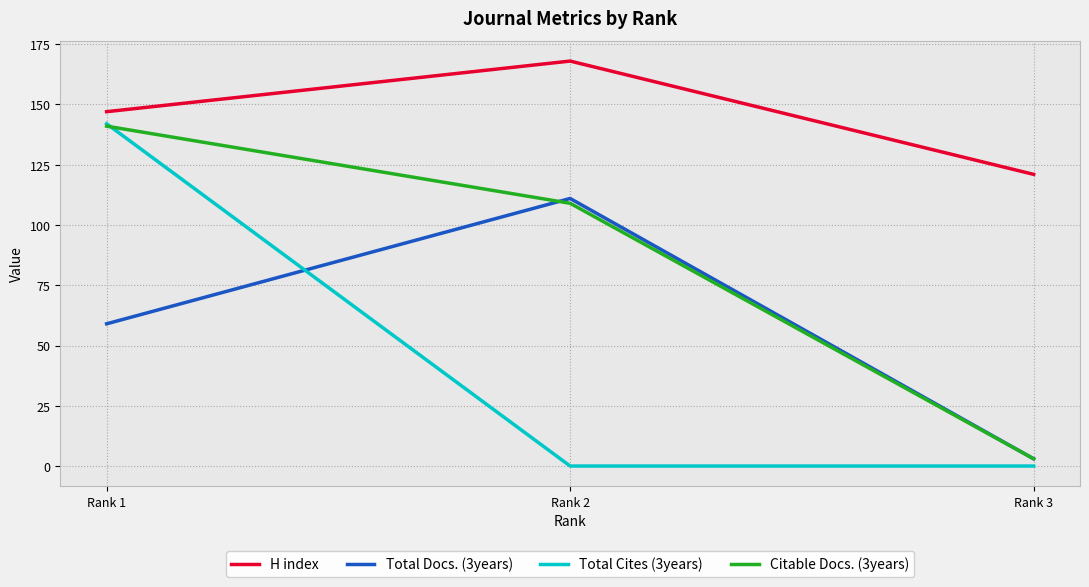

What is the difference between the second highest and minimum values in the H index series?

26